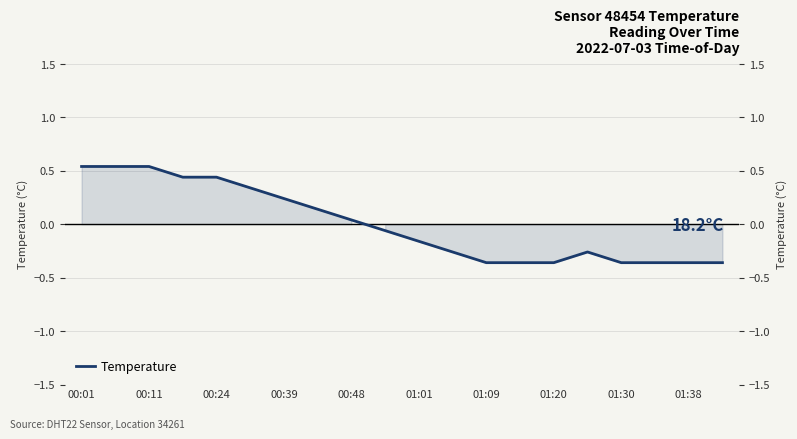

What is the difference between the maximum and minimum values?

0.9